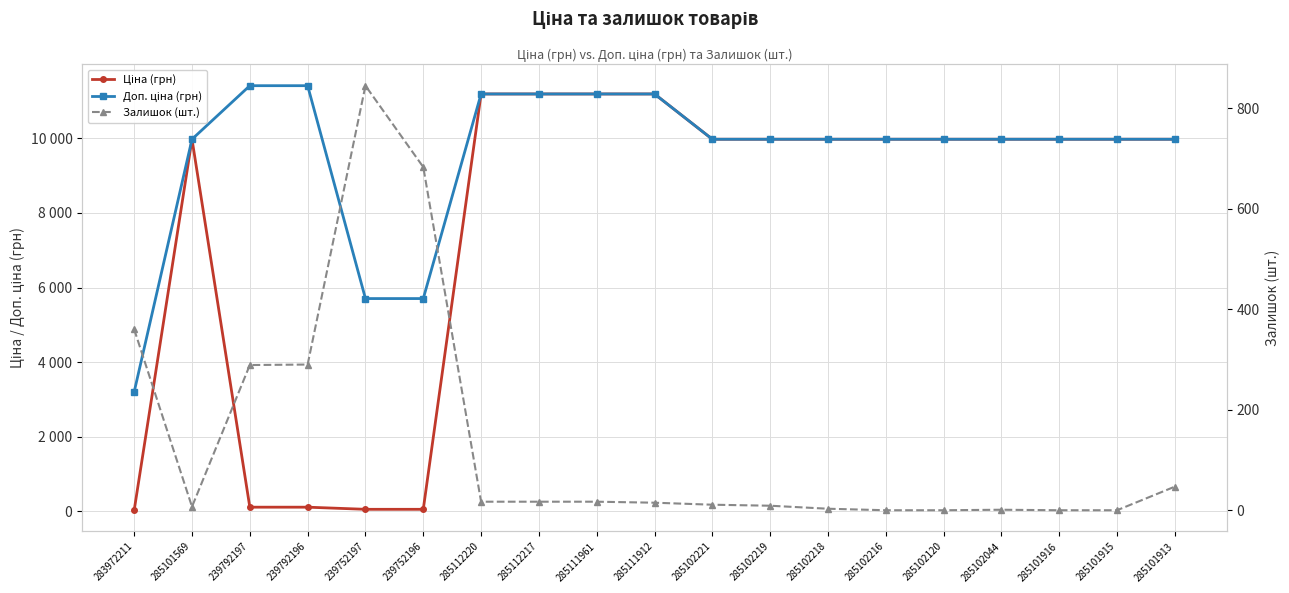

What is the difference between the maximum and minimum values in the Залишок (шт.) series?

845.0